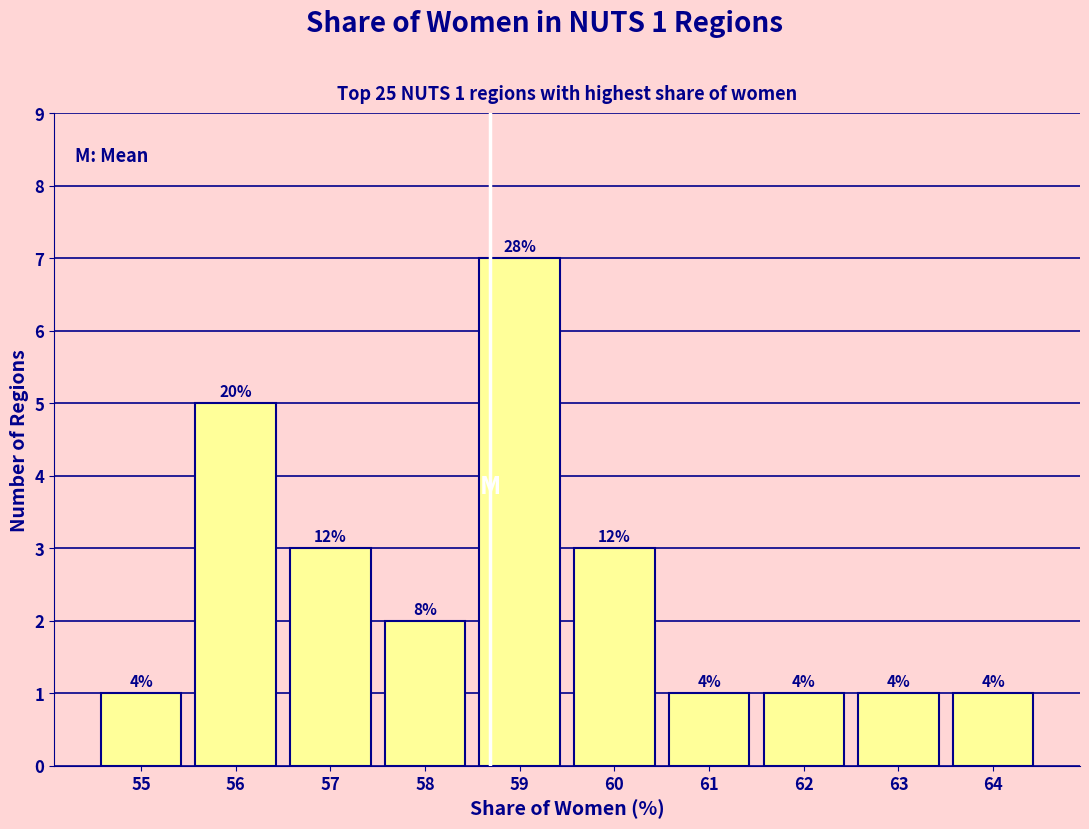

Does the chart contain any negative values?

No